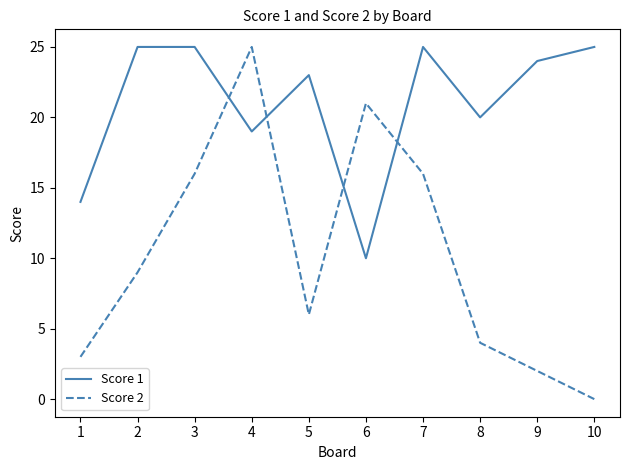

Which series ends up on top after the final intersection of Score 1 and Score 2?

Score 1